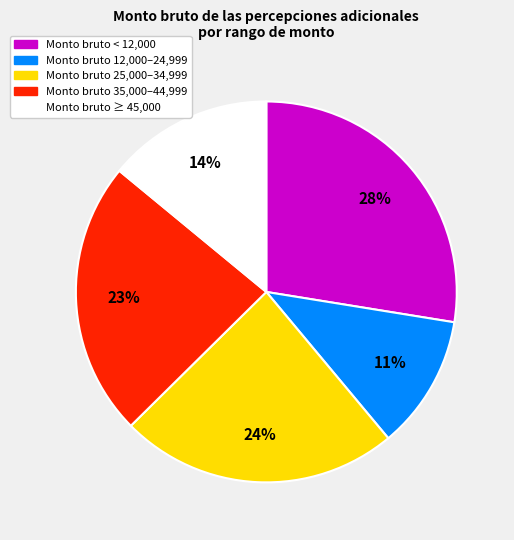

To the nearest percent, what is the average slice percentage?

20%